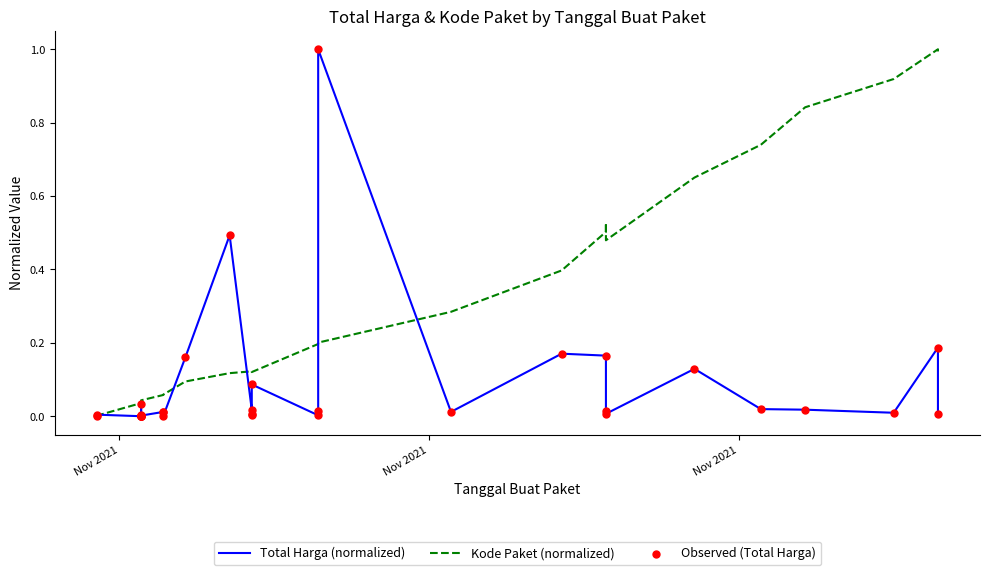

What are all the series names shown in the legend?

Total Harga (normalized), Kode Paket (normalized), Observed (Total Harga)